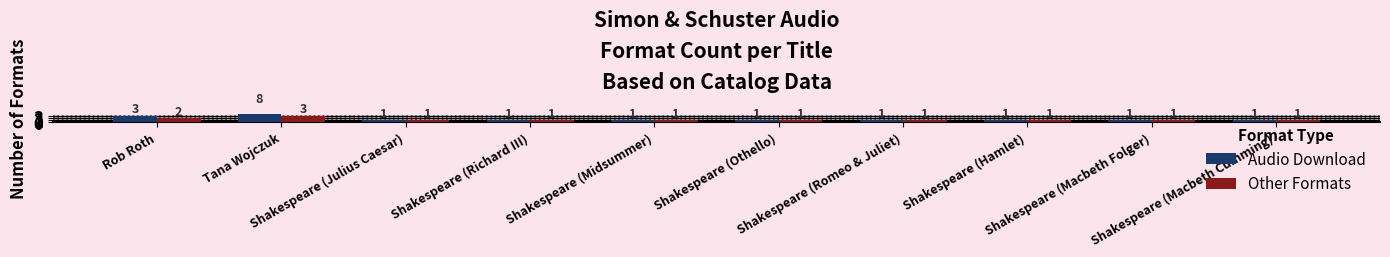

What is the label of the 1st bar from the right?

Shakespeare (Macbeth Cumming)